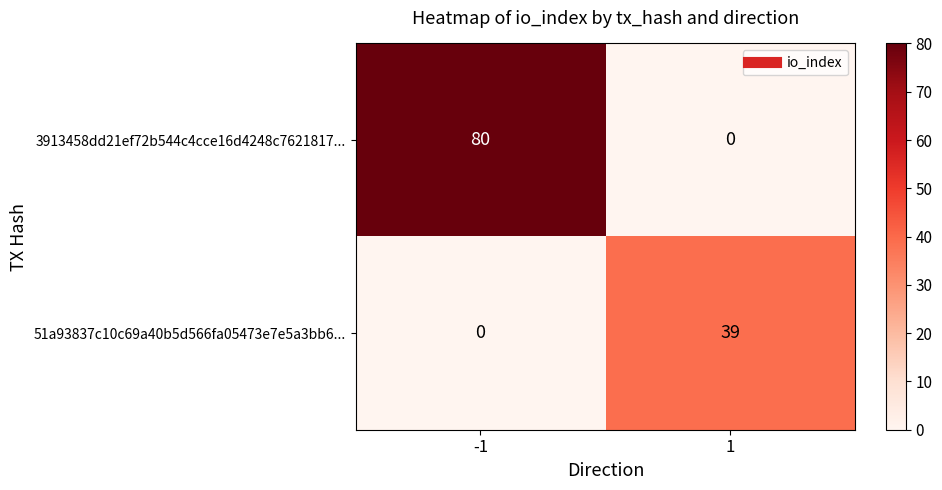

What is the sum of all 51a93837c10c69a40b5d566fa05473e7e5a3bb6... values?

39